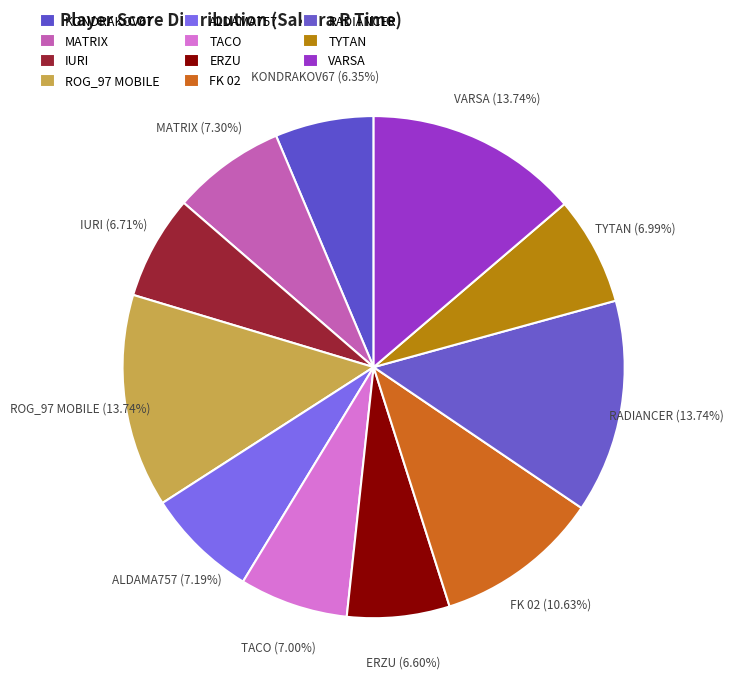

Is the sum of ALDAMA757 and ERZU greater than half?

No